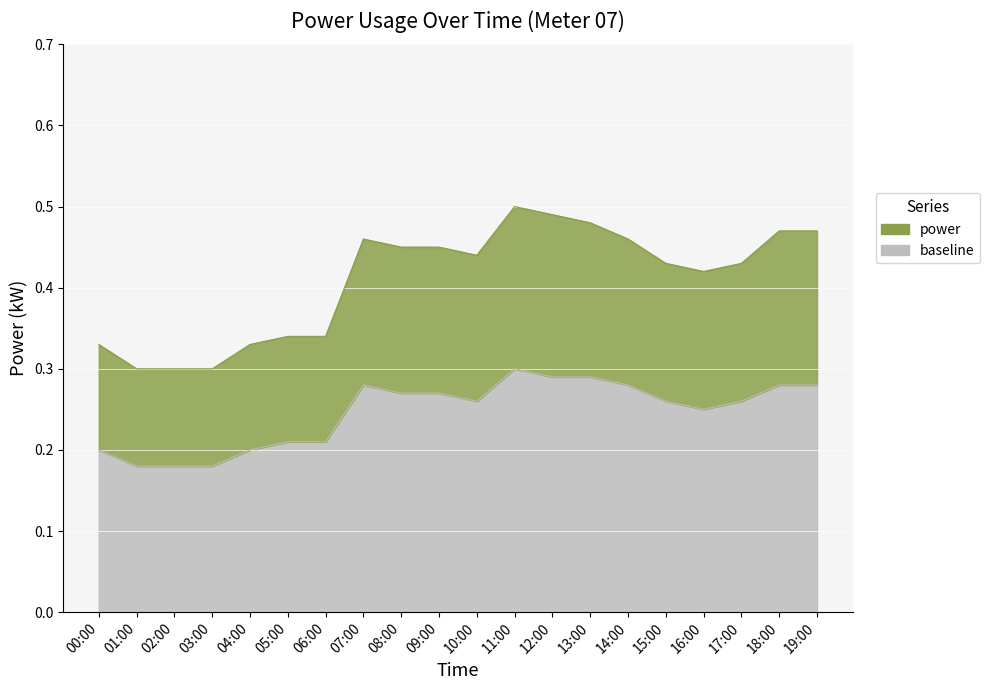

Count the number of categories in the chart.

20